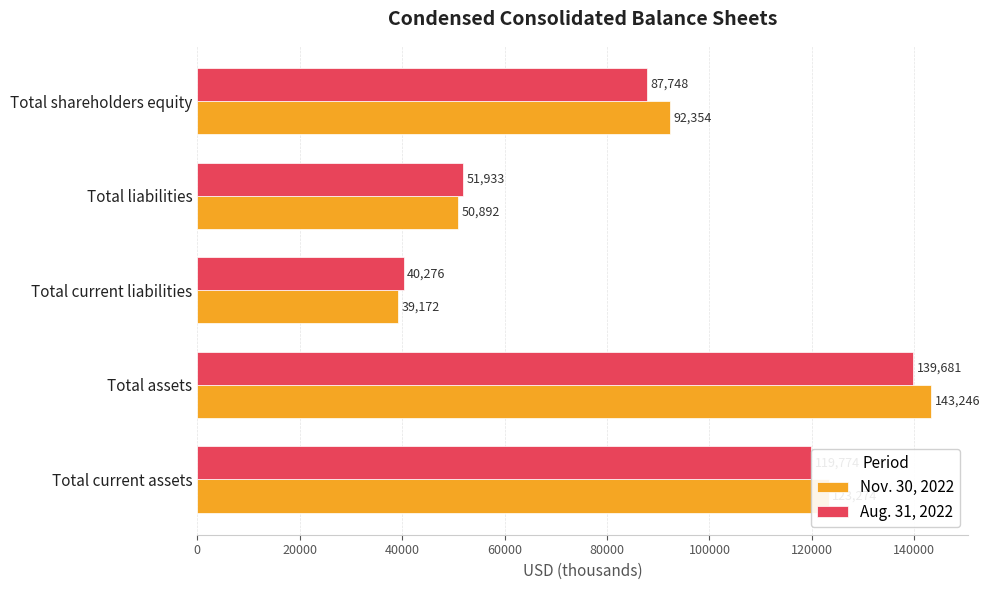

List the labels in order of Aug. 31, 2022 value, smallest first.

Total current liabilities, Total liabilities, Total shareholders equity, Total current assets, Total assets